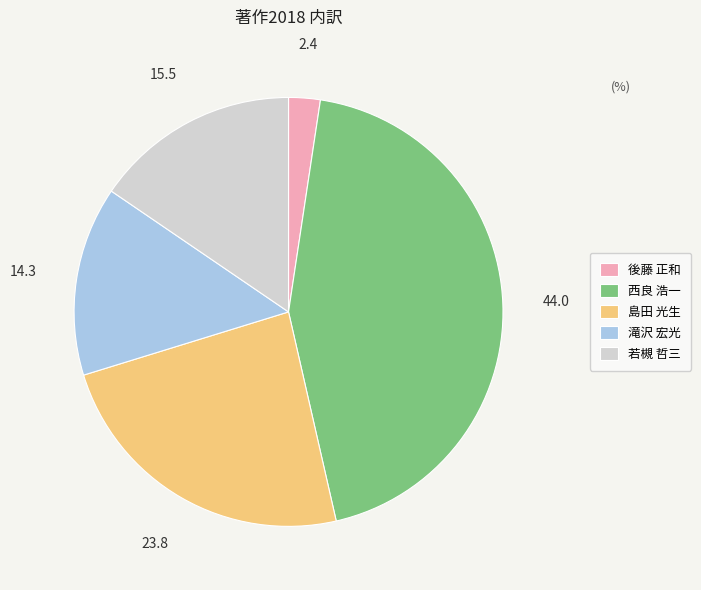

Is there any slice that represents more than half of the pie?

No